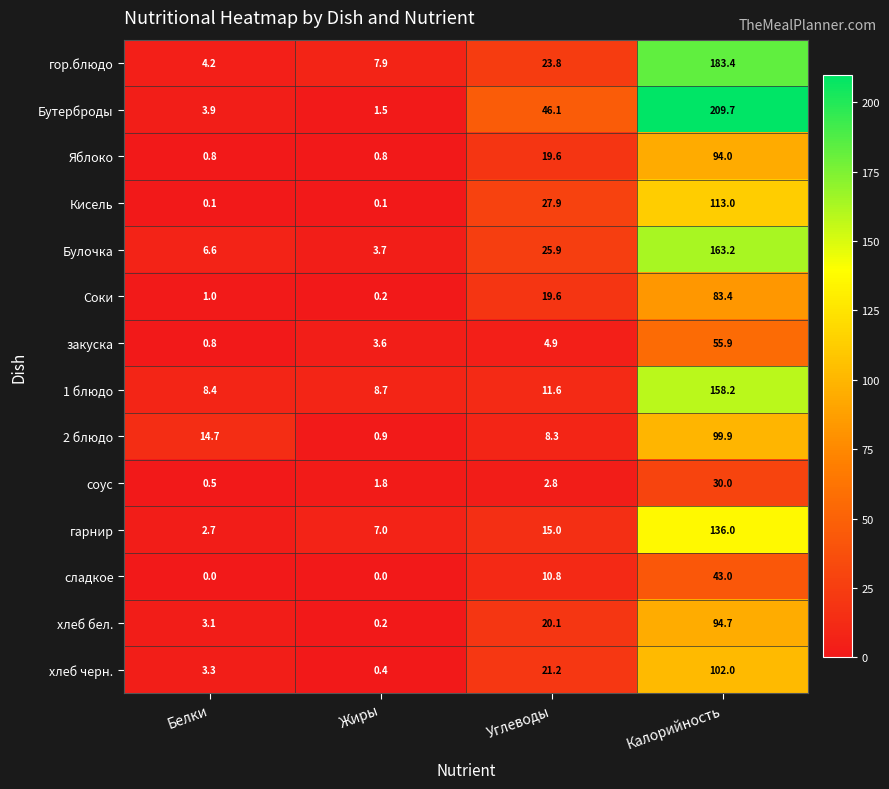

Which series has the largest range (max minus min)?

Бутерброды